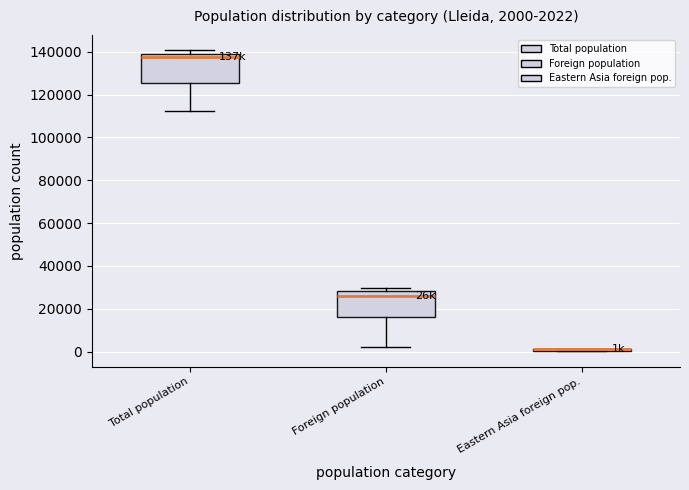

Which box is the tallest, from its lower edge to its upper edge?

Total population